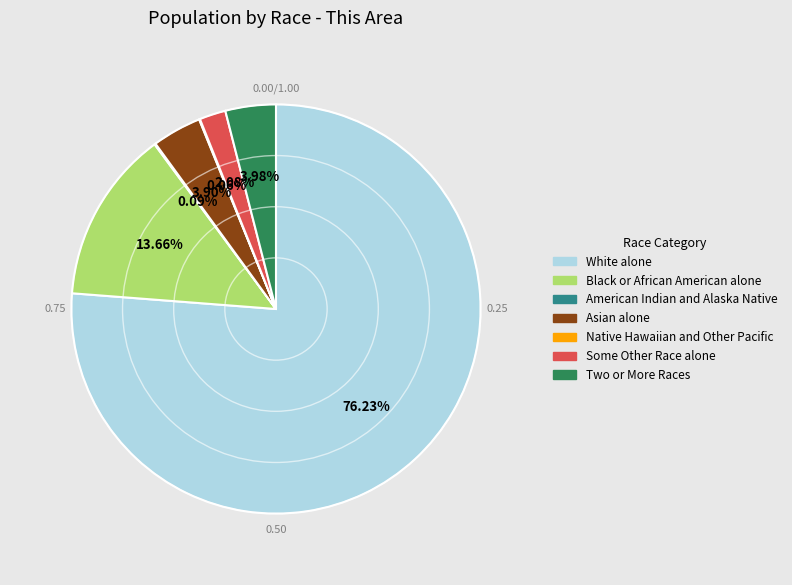

Which category has the biggest portion of the pie?

White alone